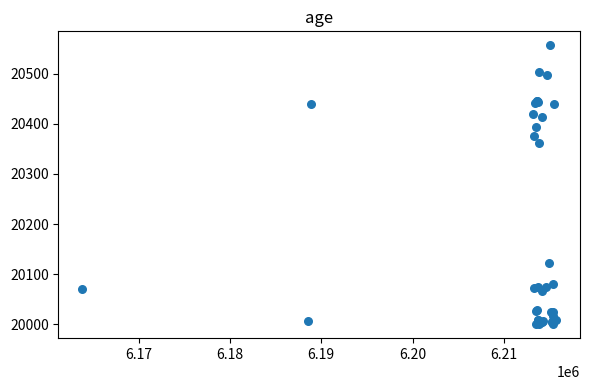

What Y value in the scatter plot is closest to 20278?

20361